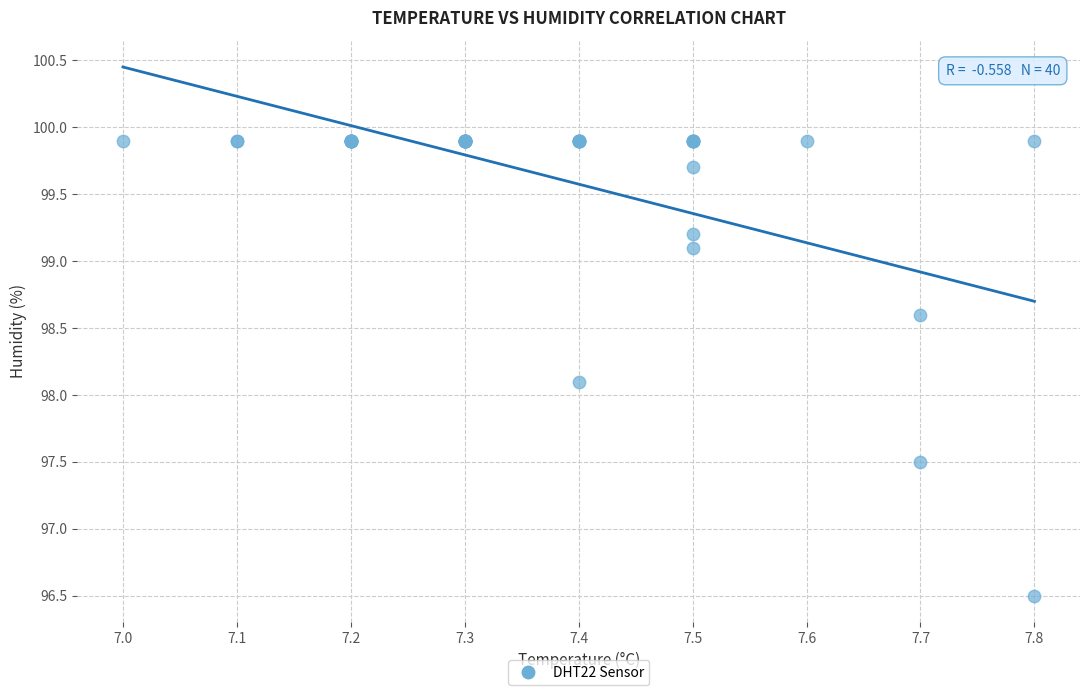

What Y value in the scatter plot is closest to 98?

98.1